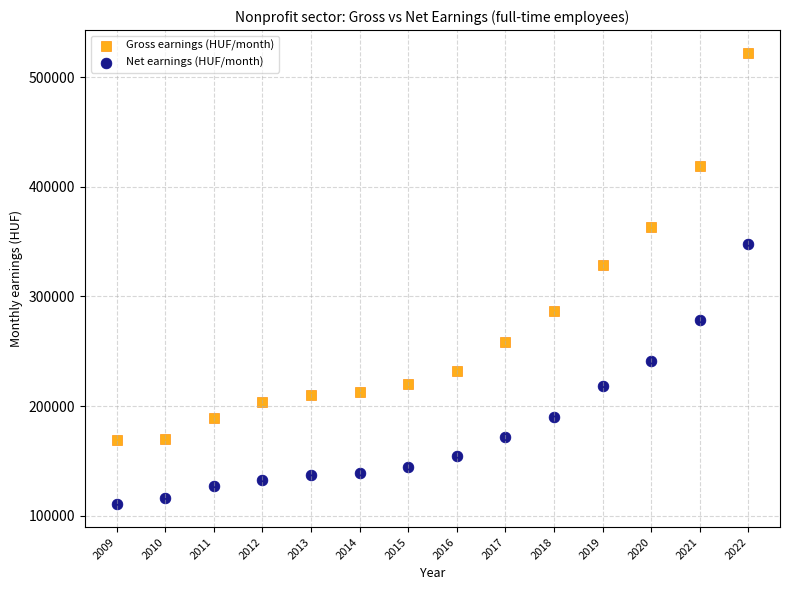

Across all series, what Y value is closest to 316369?

328712.0